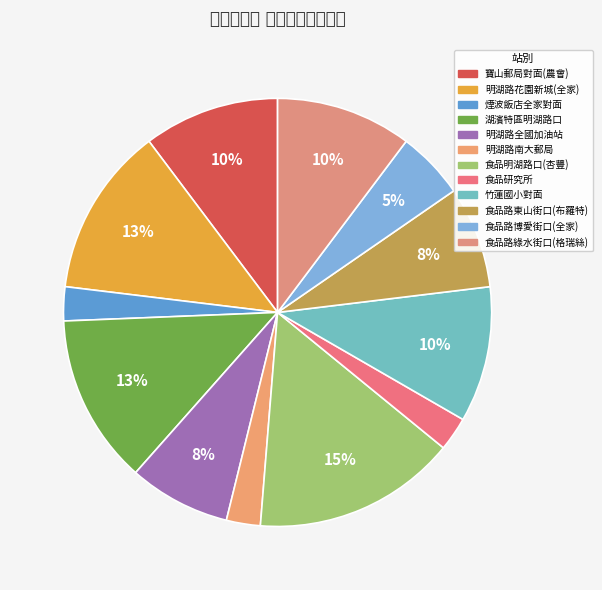

Do 明湖路全國加油站 and 食品研究所 together represent more than half of the pie?

No